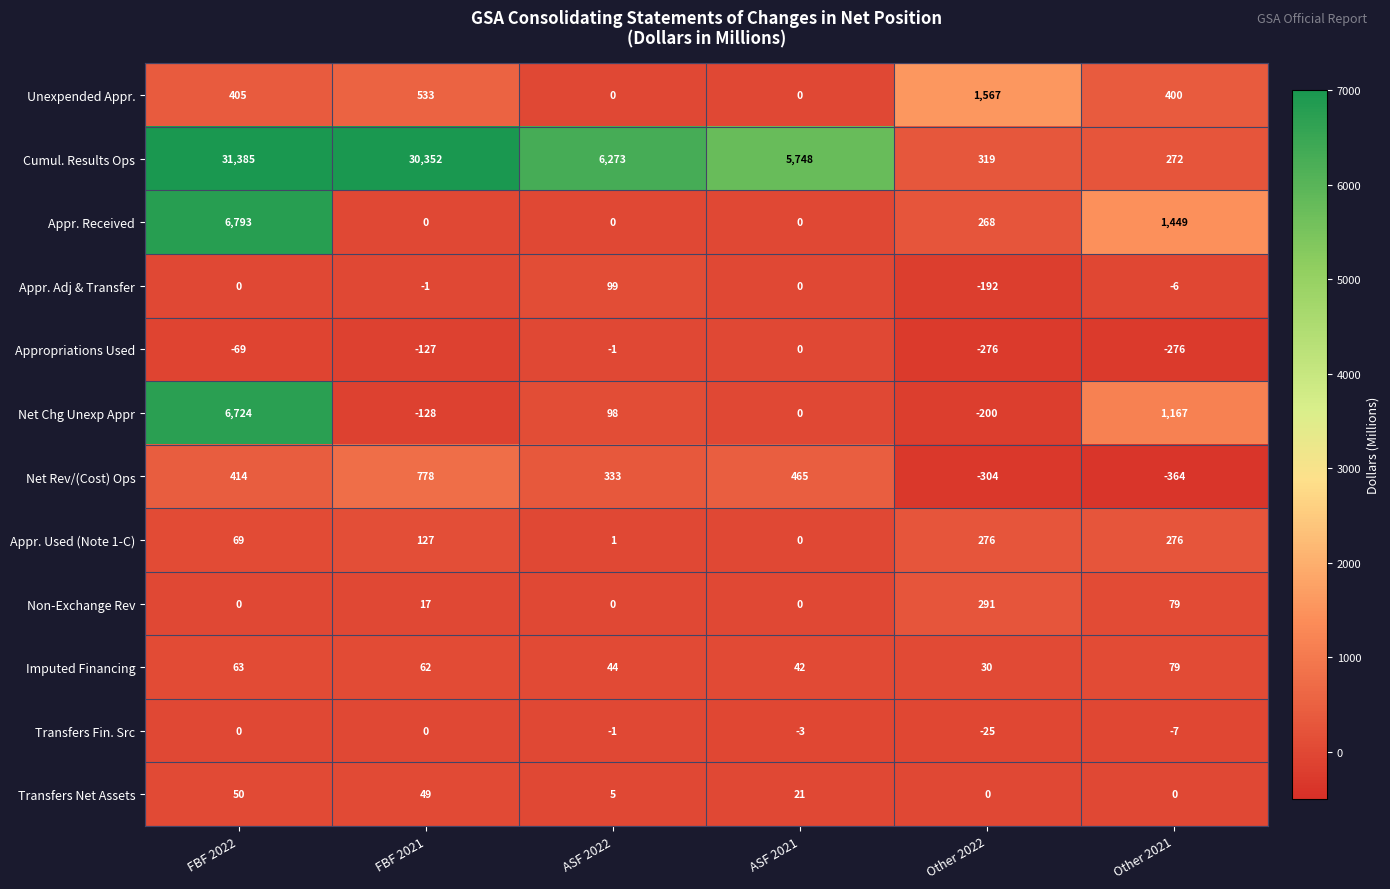

Where does the Cumul. Results Ops series first go above 6273?

FBF 2022